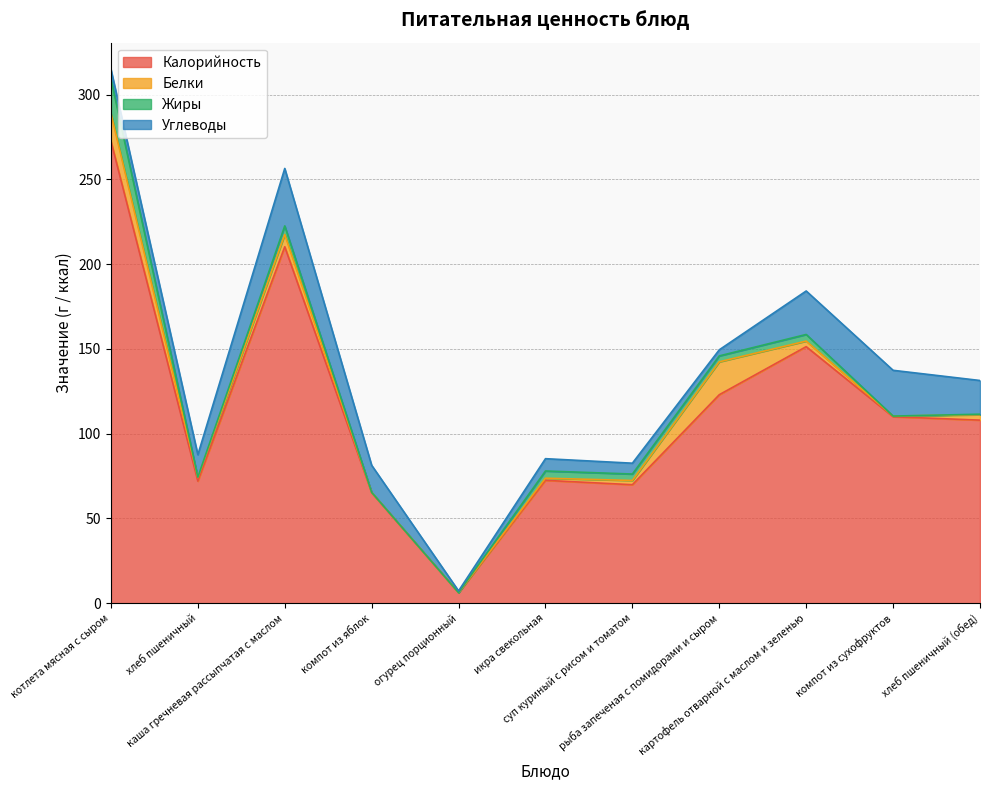

Reading left to right, transcribe all the data shown in this chart.

Калорийность: котлета мясная с сыром=272.7	хлеб пшеничный=72.0	каша гречневая рассыпчатая с маслом=210.3	компот из яблок=65.2	огурец порционный=6.2	икра свекольная=72.5	суп куриный с рисом и томатом=69.9	рыба запеченая с помидорами и сыром=123.0	картофель отварной с маслом и зеленью=151.3	компот из сухофруктов=110.0	хлеб пшеничный (обед)=108.0
Белки: котлета мясная с сыром=16.2	хлеб пшеничный=2.1	каша гречневая рассыпчатая с маслом=7.2	компот из яблок=0.2	огурец порционный=0.0	икра свекольная=1.3	суп куриный с рисом и томатом=2.5	рыба запеченая с помидорами и сыром=19.4	картофель отварной с маслом и зеленью=3.3	компот из сухофруктов=0.4	хлеб пшеничный (обед)=3.2
Жиры: котлета мясная с сыром=20.3	хлеб пшеничный=0.2	каша гречневая рассыпчатая с маслом=5.1	компот из яблок=0.0	огурец порционный=0.0	икра свекольная=4.3	суп куриный с рисом и томатом=3.8	рыба запеченая с помидорами и сыром=3.5	картофель отварной с маслом и зеленью=3.9	компот из сухофруктов=0.0	хлеб пшеничный (обед)=0.3
Углеводы: котлета мясная с сыром=5.7	хлеб пшеничный=13.3	каша гречневая рассыпчатая с маслом=33.9	компот из яблок=16.0	огурец порционный=1.0	икра свекольная=7.3	суп куриный с рисом и томатом=6.4	рыба запеченая с помидорами и сыром=3.6	картофель отварной с маслом и зеленью=25.6	компот из сухофруктов=27.0	хлеб пшеничный (обед)=19.9